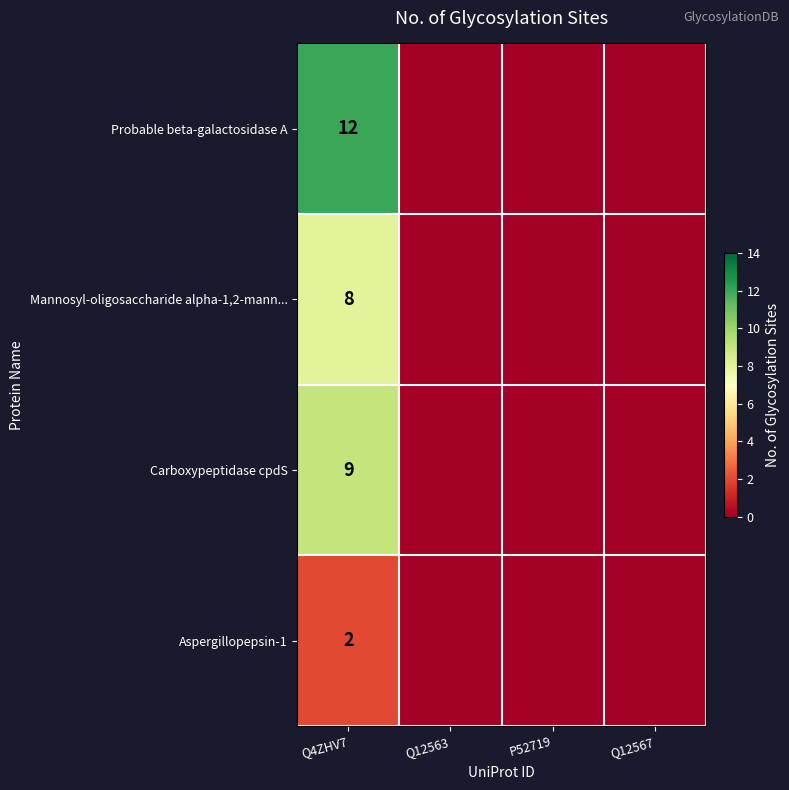

True or false: Carboxypeptidase cpdS has a value of 15 at Q4ZHV7.

False